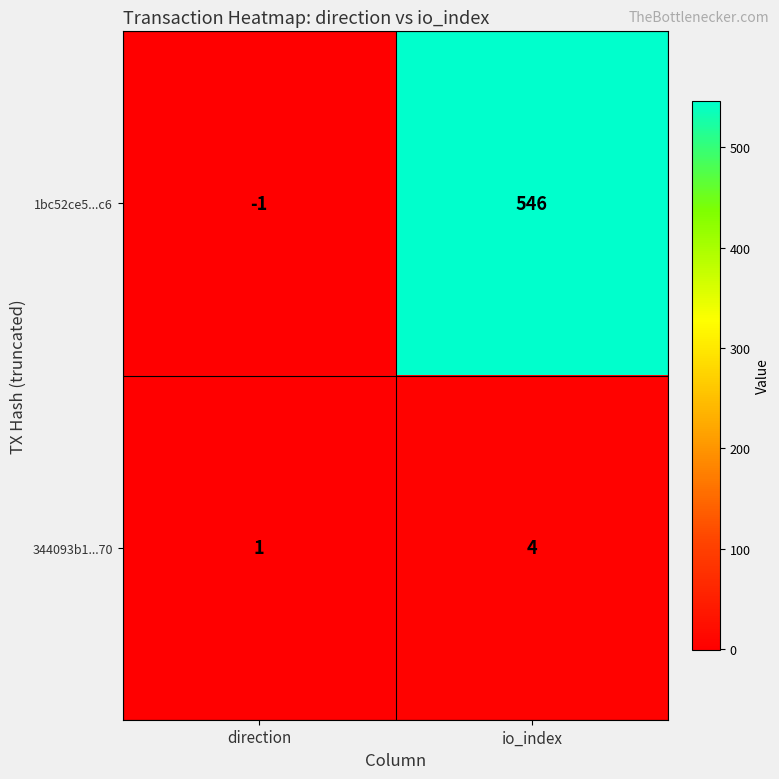

True or false: 1bc52ce5...c6 has a value of 978 at io_index.

False